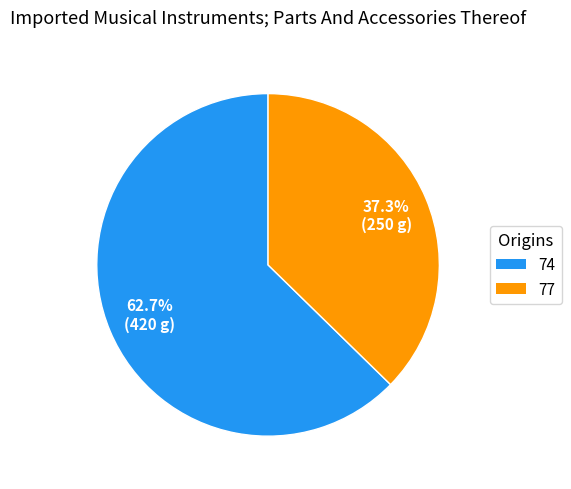

Which category accounts for the majority?

74